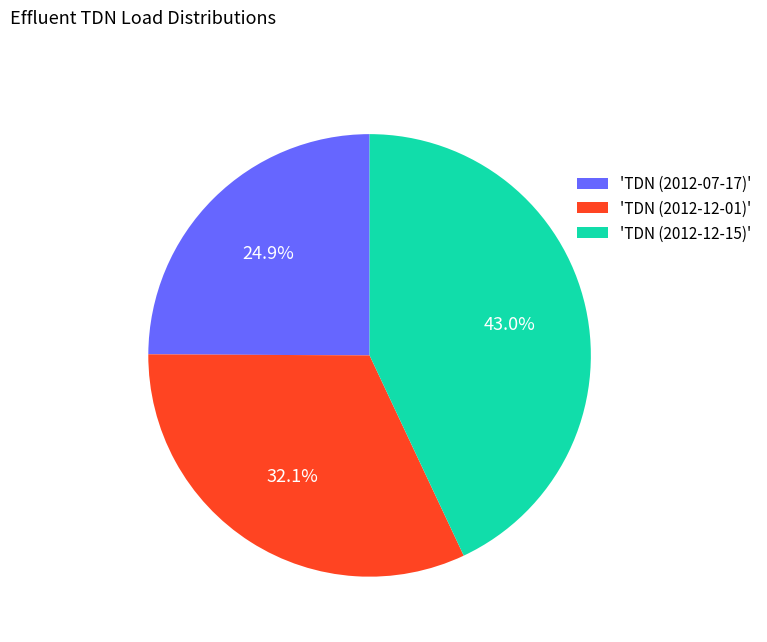

How much of the chart is everything except 'TDN (2012-12-15)'?

57.0%